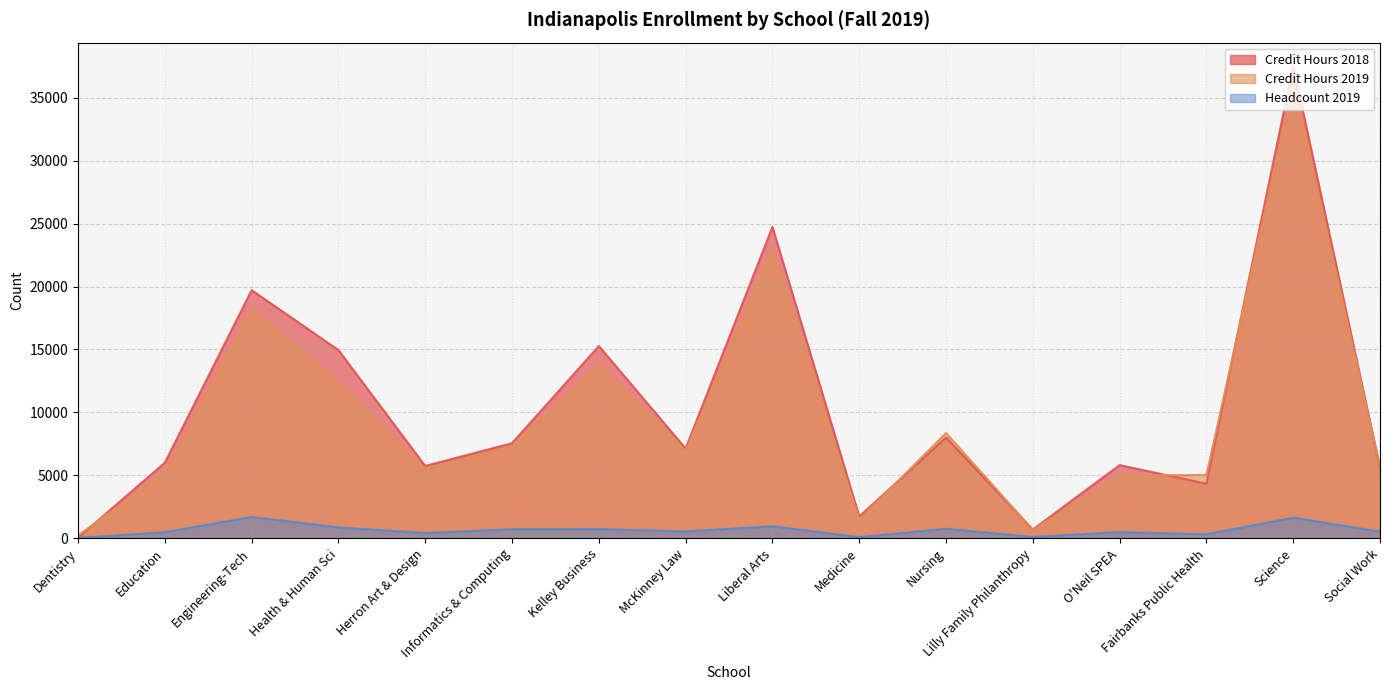

List the series in order of their peak value, highest first.

Credit Hours 2018, Credit Hours 2019, Headcount 2019